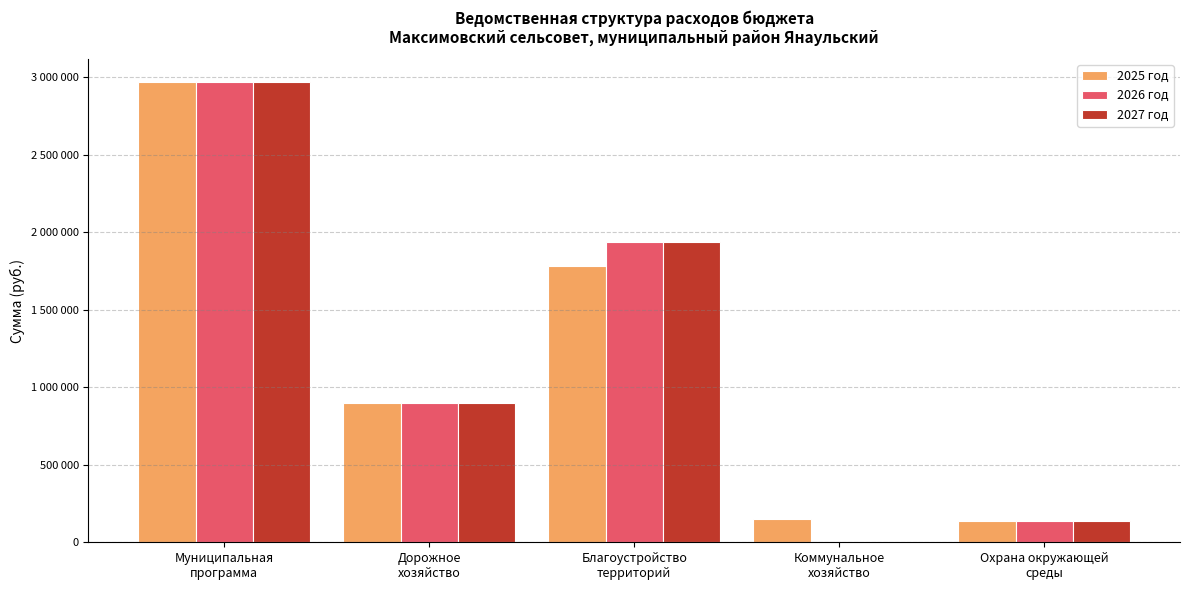

Which series has the largest total across all categories?

2025 год